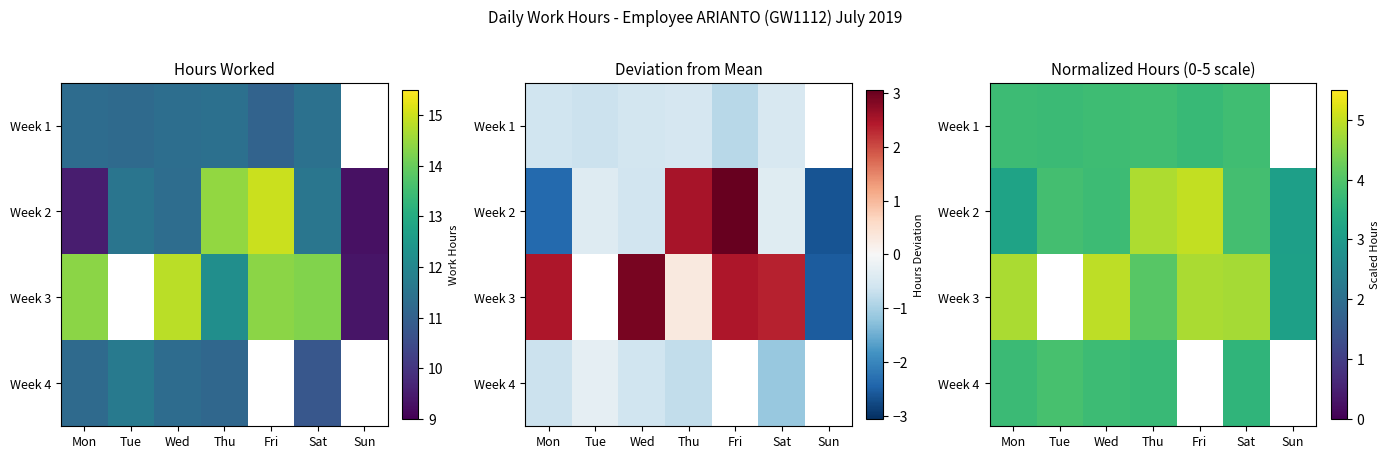

The Week 1 series shows 3.8 at Thu. True or false?

True